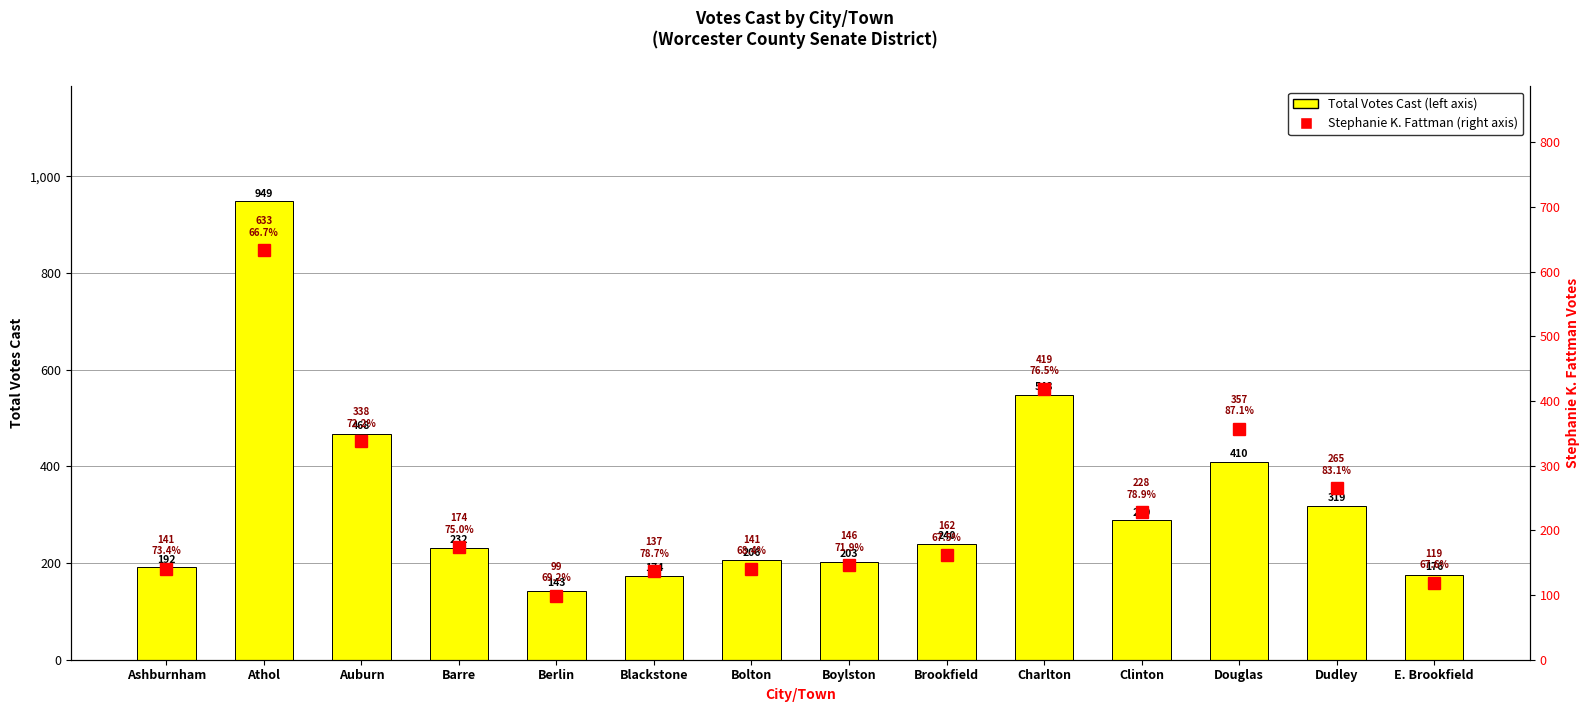

List the series in order of their overall mean, highest first.

Total Votes Cast (left axis), Stephanie K. Fattman (right axis)